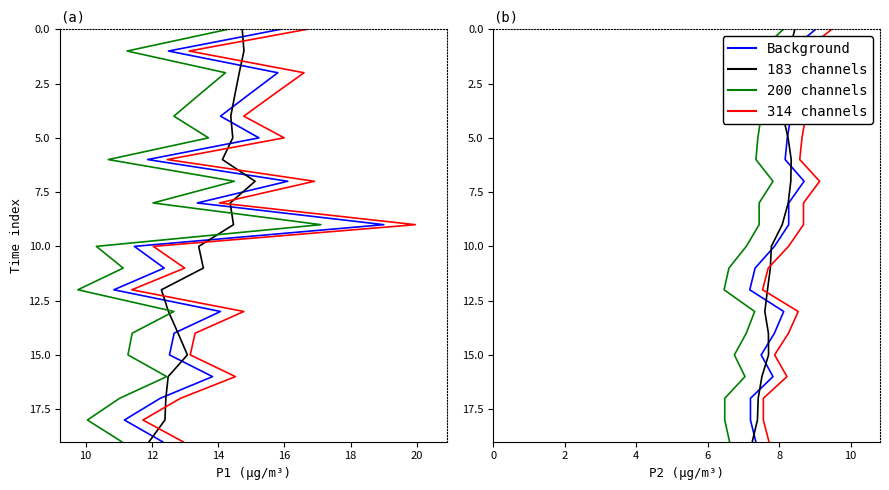

What is the spread (max minus min) of values at 00:10?

5.7